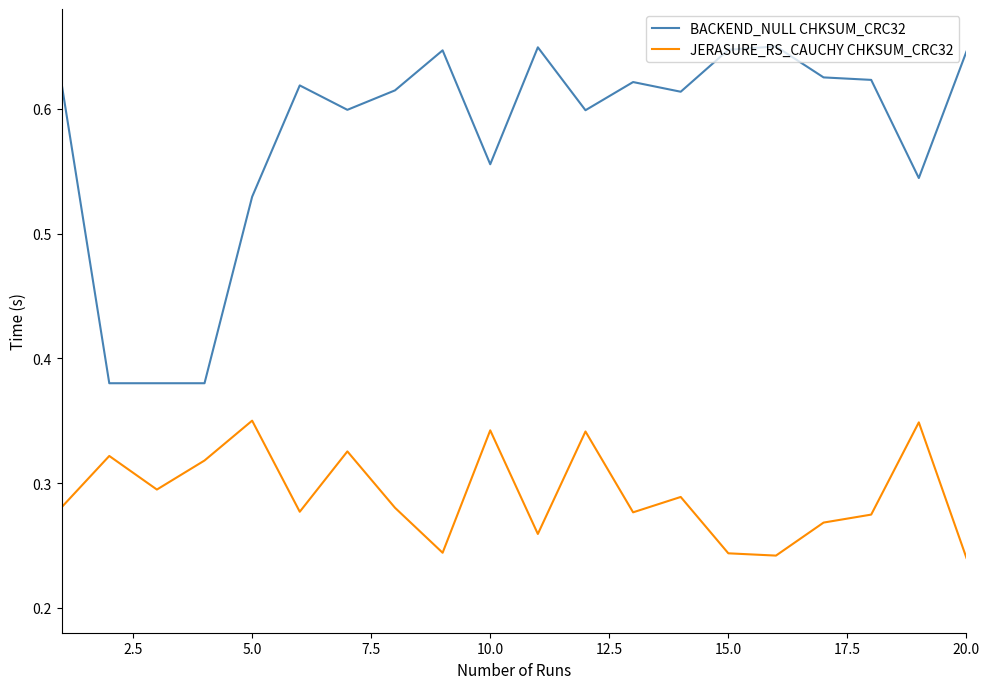

Which series has the widest spread of values?

BACKEND_NULL CHKSUM_CRC32